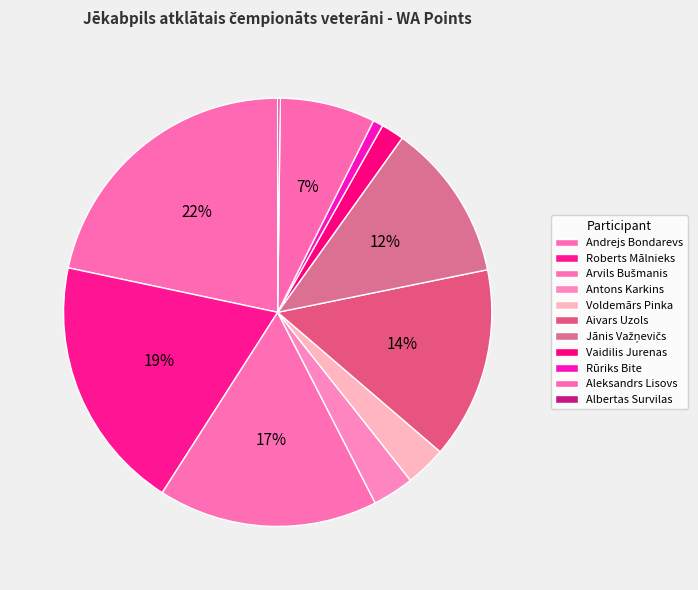

The Voldemārs Pinka slice represents 3% of the pie. True or false?

True